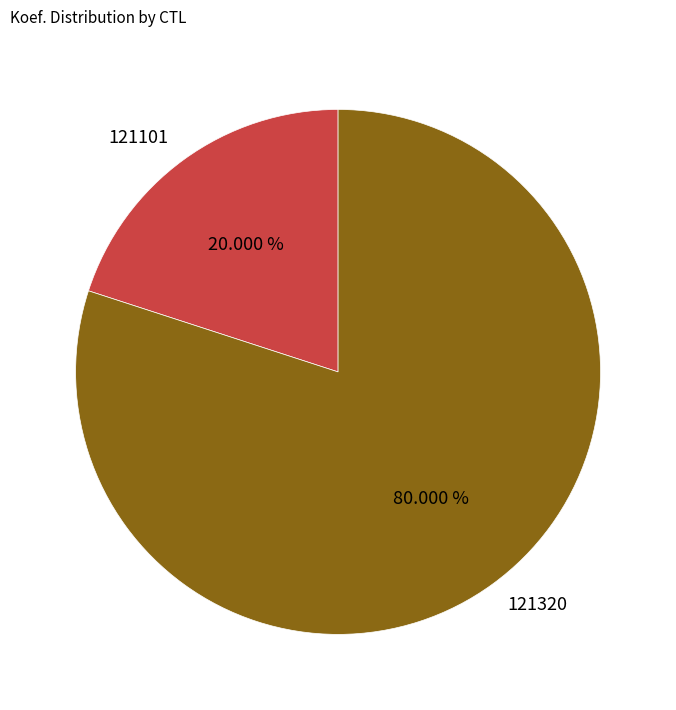

Between 121320 and 121101, which is larger?

121320